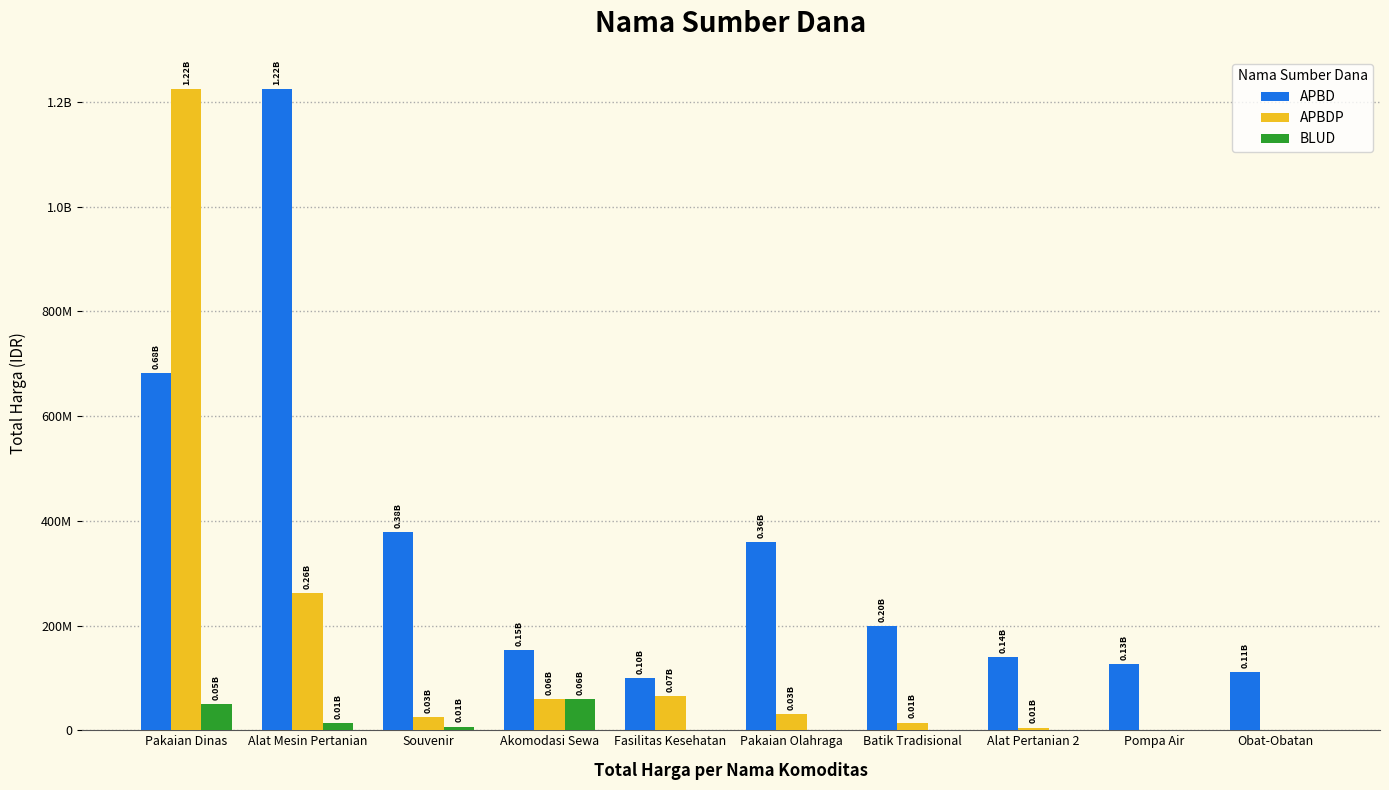

What is the sum of all APBD values?

3474873990